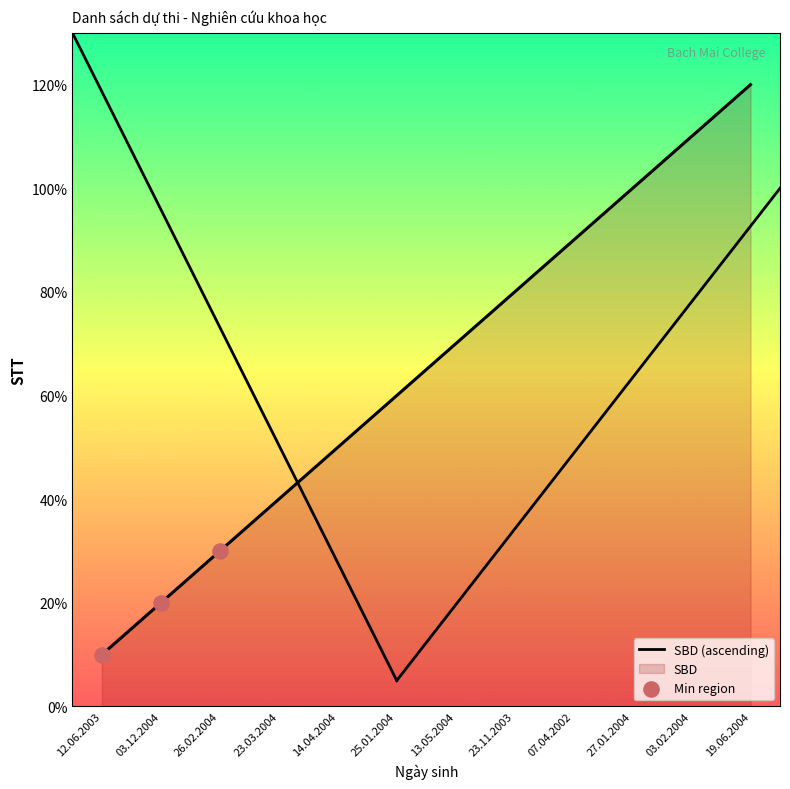

Which has a higher value, 13.05.2004 or 26.02.2004?

13.05.2004